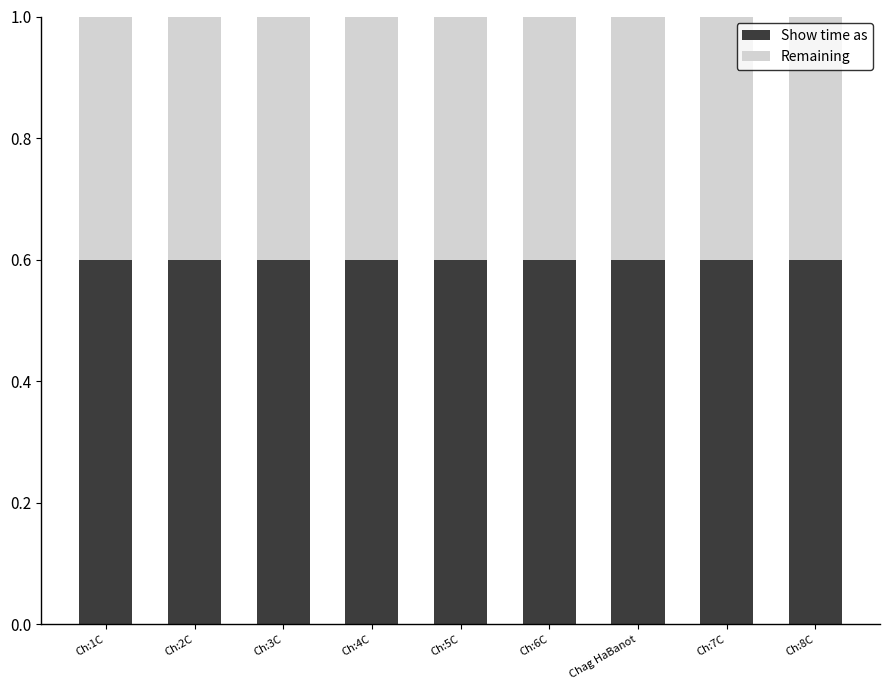

What is the total value across all series at Ch:5C?

1.0